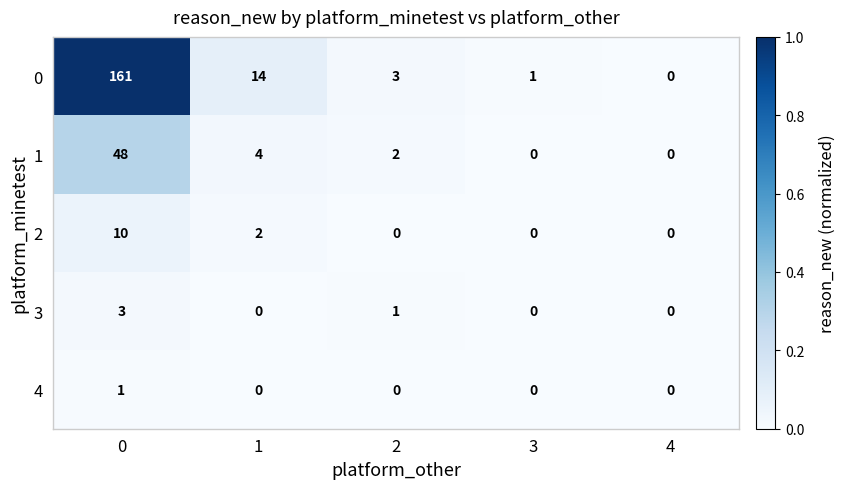

How many categories are shown in the chart?

5